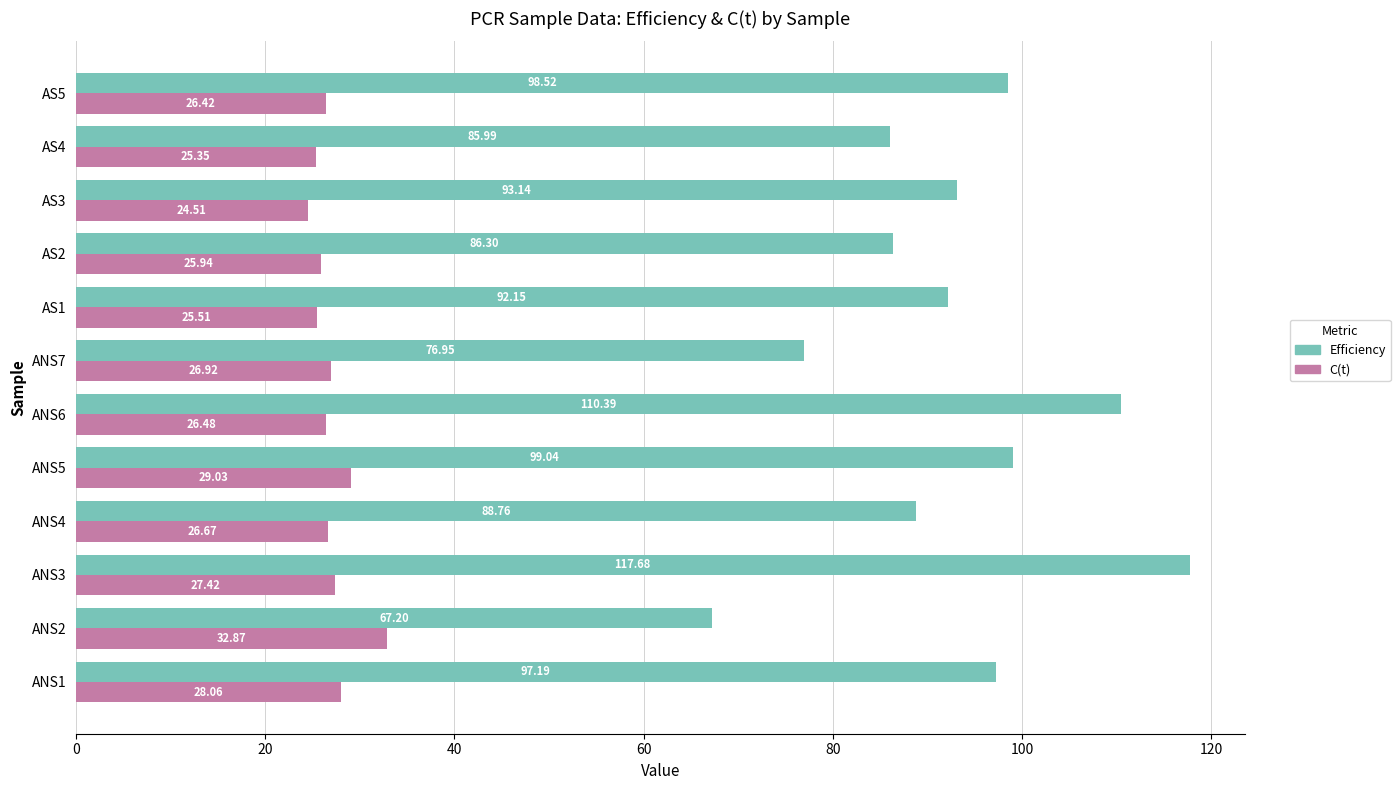

Which series has the largest range (max minus min)?

Efficiency